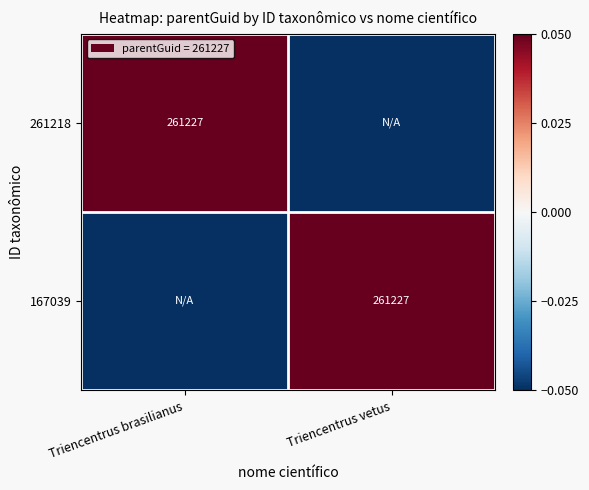

Is the value of 261218 at Triencentrus vetus greater than the value of 167039 at Triencentrus vetus?

No